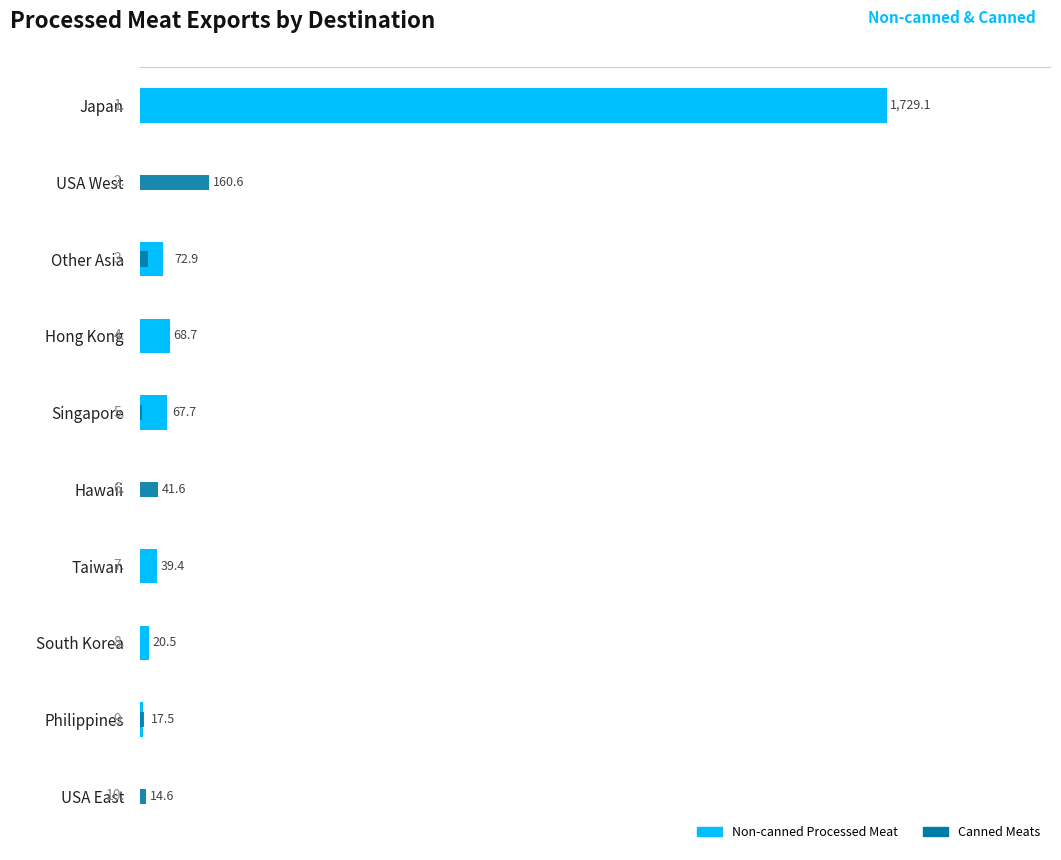

Read the Total Canned Meats value at Singapore.

4.1